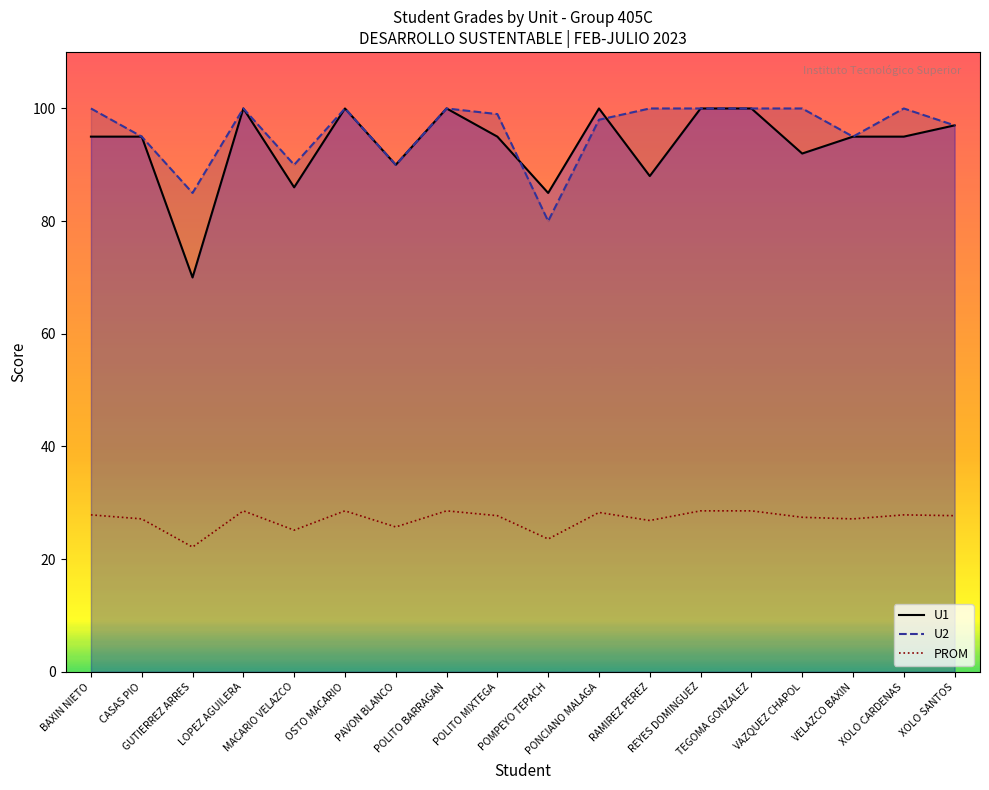

How many values in the U1 series are below 95?

6